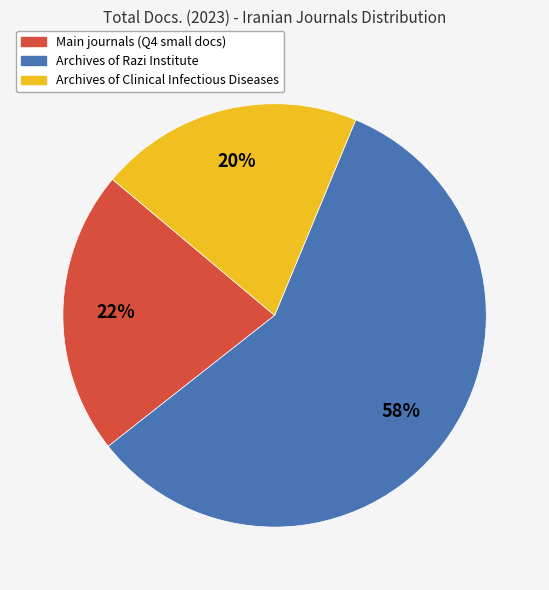

Count the number of slices in the pie.

3